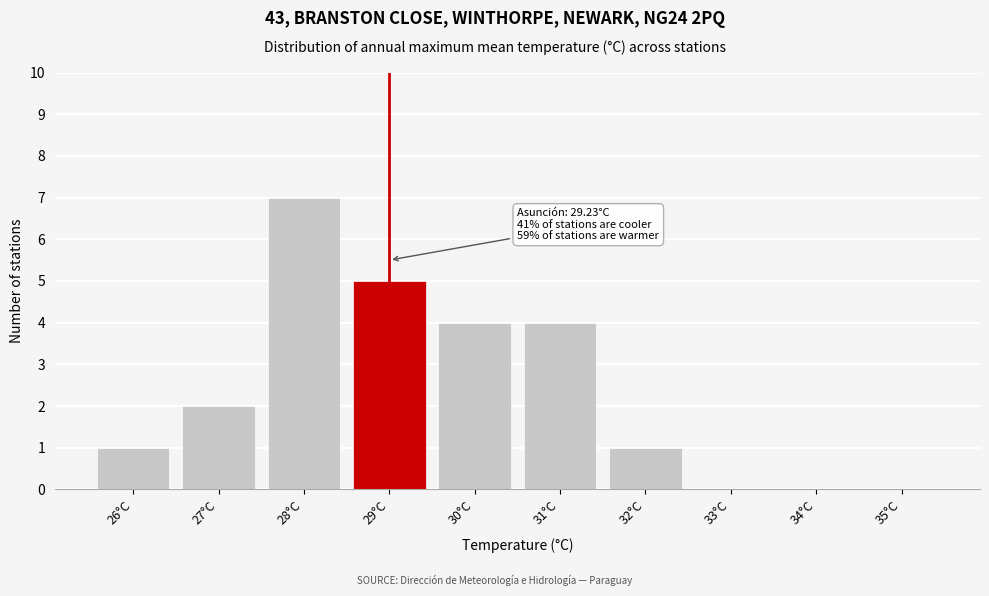

Reading left to right, transcribe all the data shown in this chart.

26°C=1	27°C=2	28°C=7	29°C=5	30°C=4	31°C=4	32°C=1	33°C=0	34°C=0	35°C=0